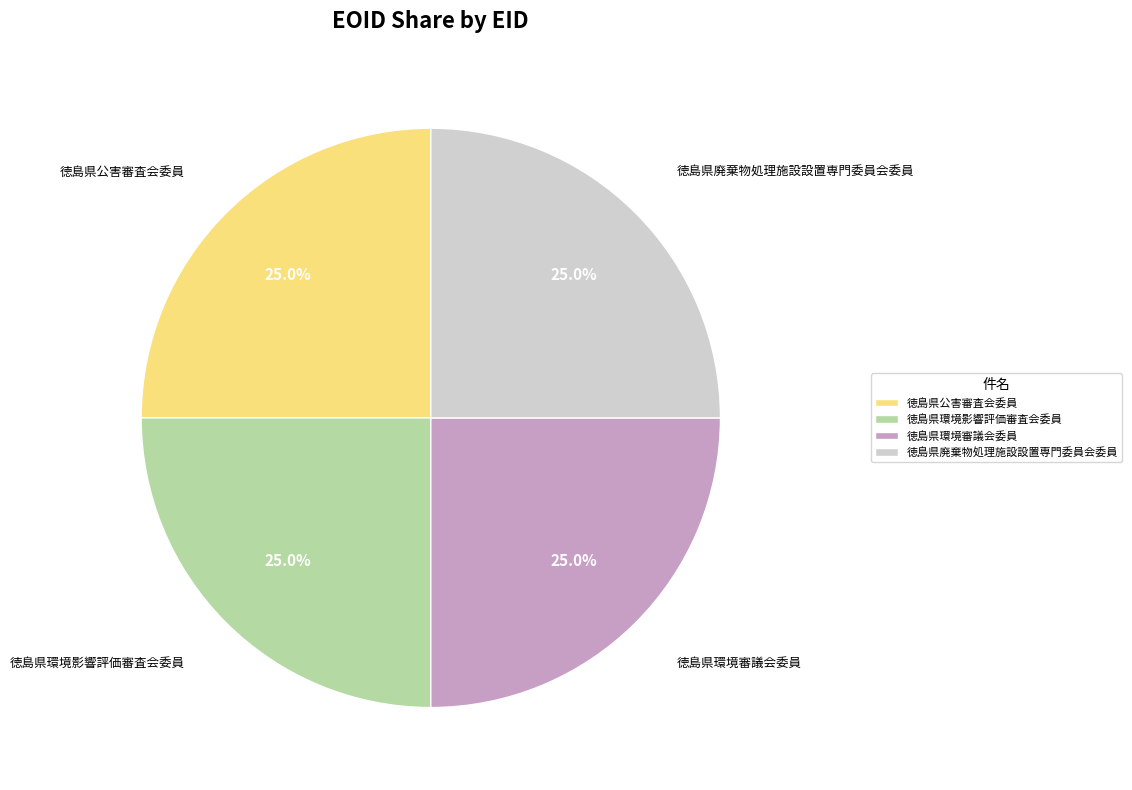

Approximately how many times larger is the value at 徳島県公害審査会委員 compared to 徳島県廃棄物処理施設設置専門委員会委員?

1.0